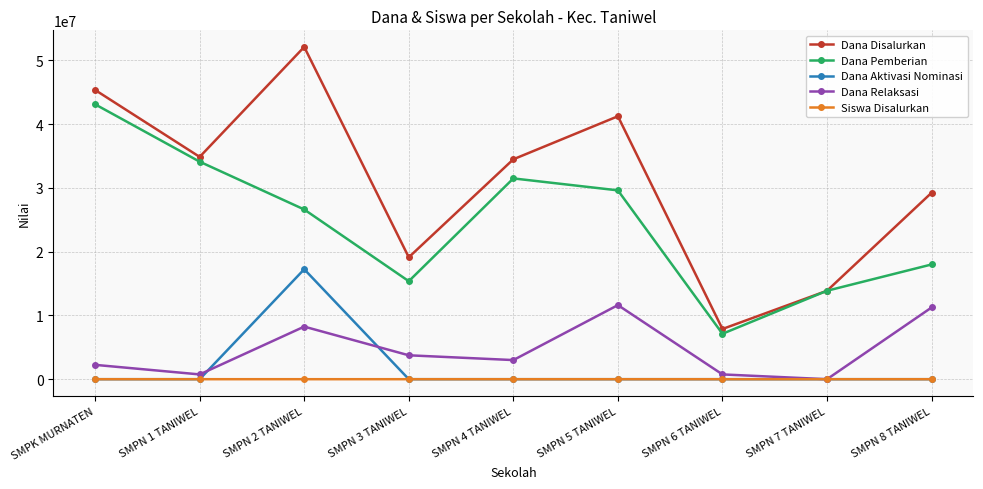

Which label corresponds to the largest value in the chart?

SMPN 2 TANIWEL